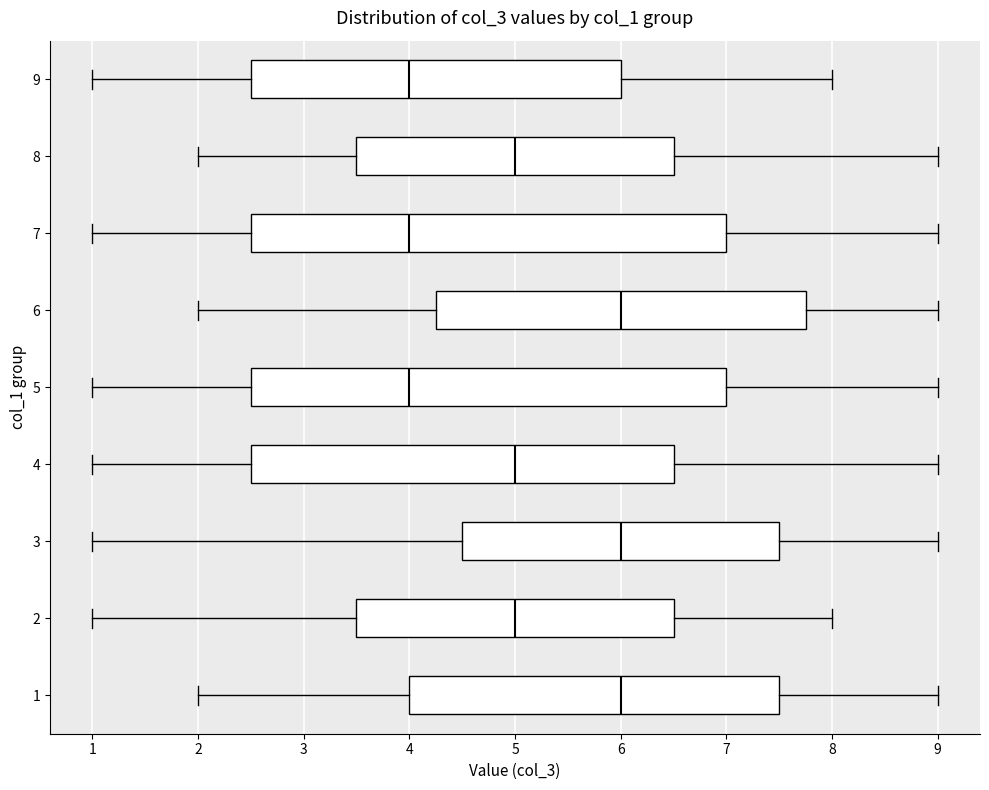

Reading bottom to top, read every box against the x-axis: the position of its median line, the range the box covers, and the ends of its whiskers. The values are not printed on the chart, so give them approximately, as read against the axis.

1: median 6.0, box 4.0 to 7.5, whiskers 2.0 to 9.0
2: median 5.0, box 3.5 to 6.5, whiskers 1.0 to 8.0
3: median 6.0, box 4.5 to 7.5, whiskers 1.0 to 9.0
4: median 5.0, box 2.5 to 6.5, whiskers 1.0 to 9.0
5: median 4.0, box 2.5 to 7.0, whiskers 1.0 to 9.0
6: median 6.0, box 4.3 to 7.8, whiskers 2.0 to 9.0
7: median 4.0, box 2.5 to 7.0, whiskers 1.0 to 9.0
8: median 5.0, box 3.5 to 6.5, whiskers 2.0 to 9.0
9: median 4.0, box 2.5 to 6.0, whiskers 1.0 to 8.0